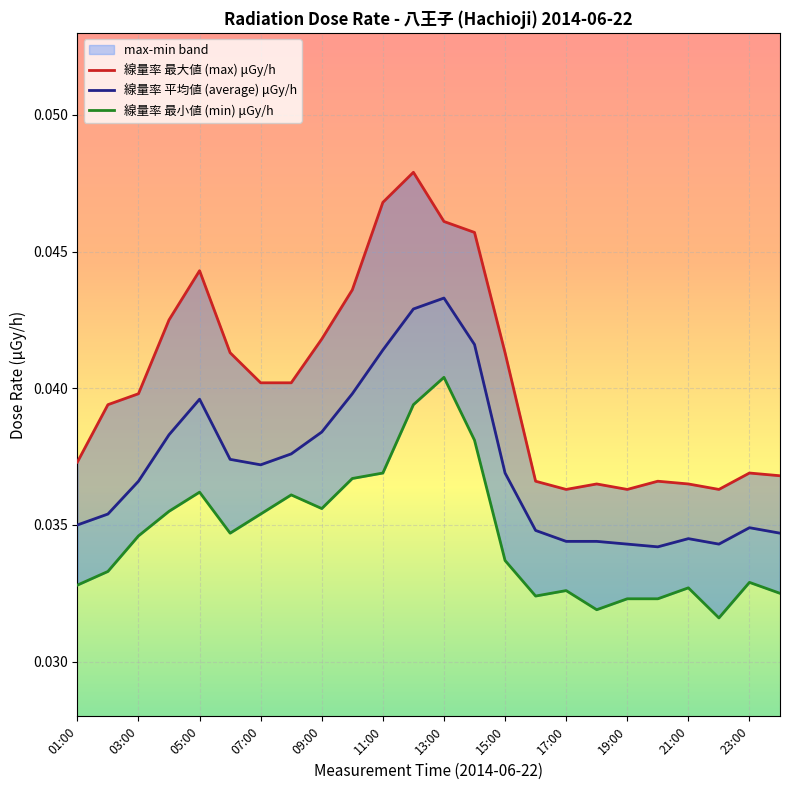

At which category does the chart reach its minimum across all series?

21